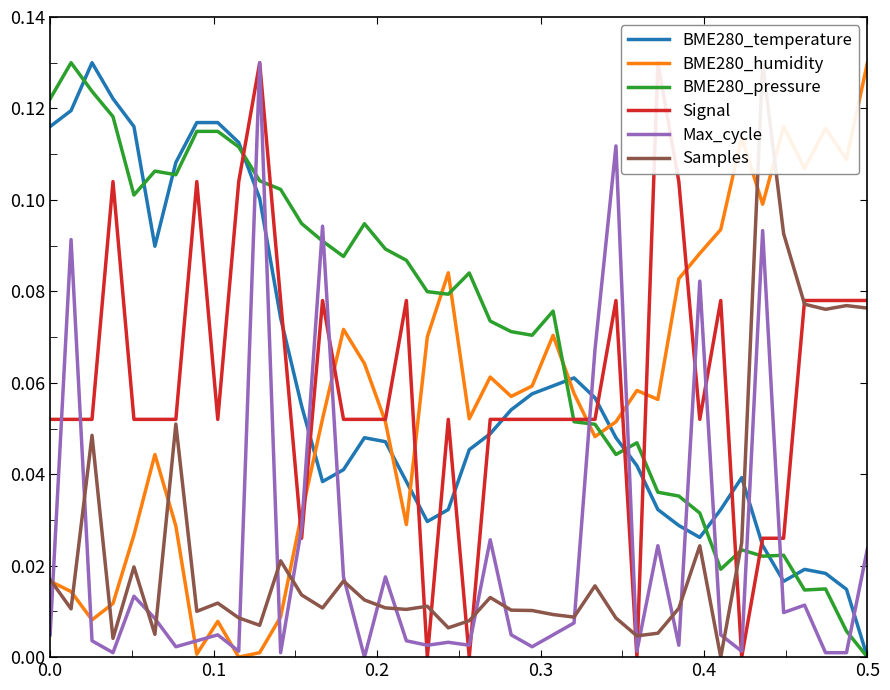

At how many categories does at least one series exceed 0?

40